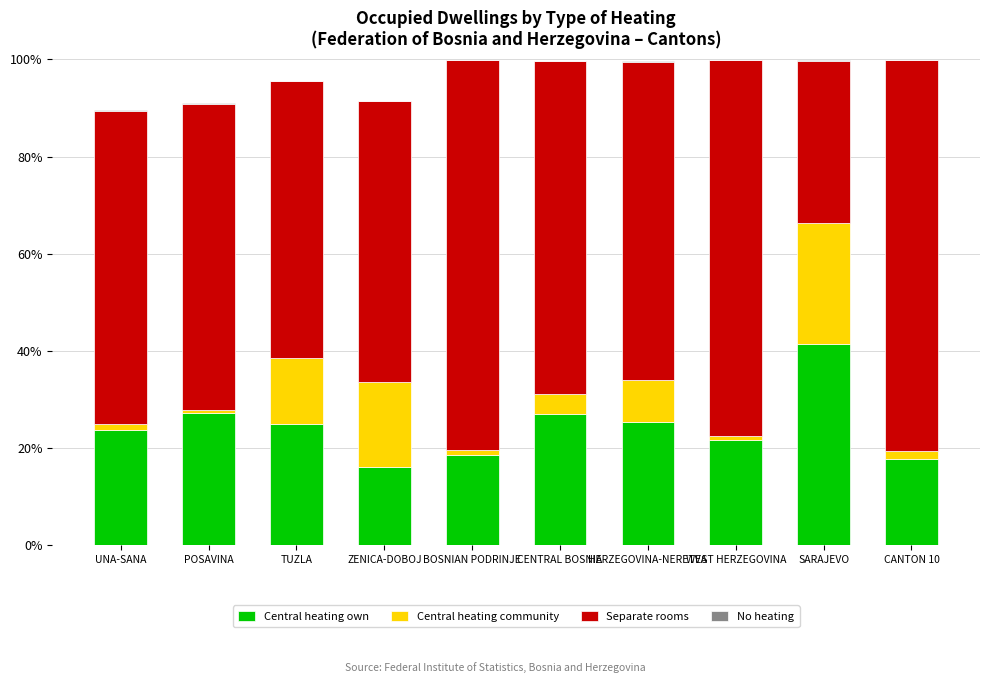

What is the maximum value for Central heating own?

41.5